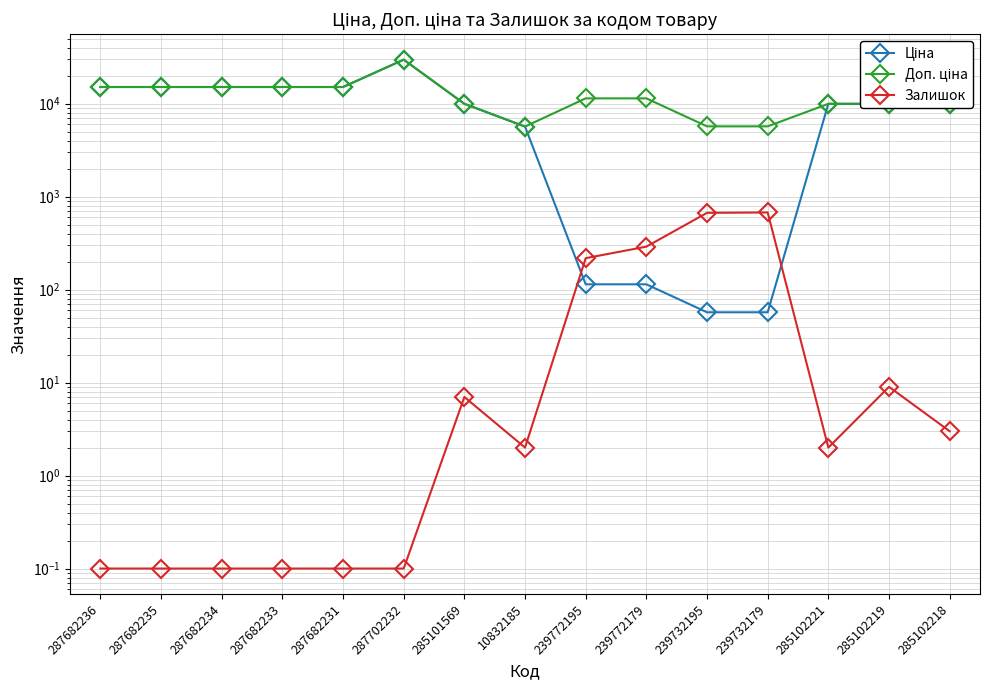

Which series has the largest range (max minus min)?

Ціна